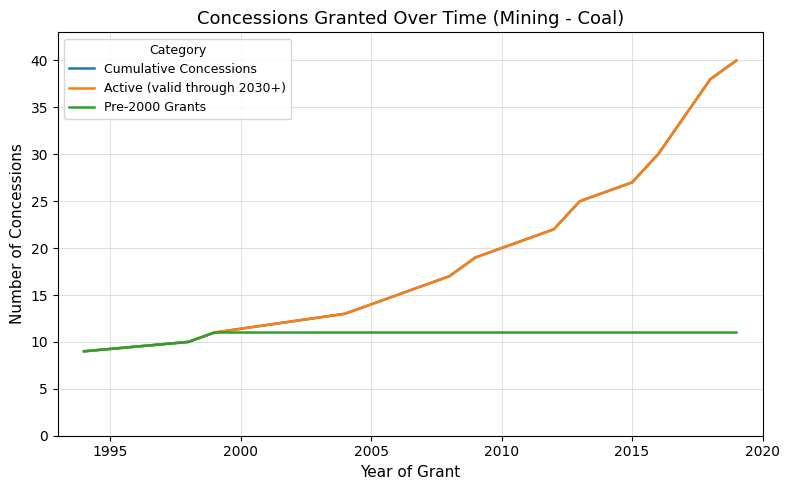

Is this an area chart (filled region under the line)?

No